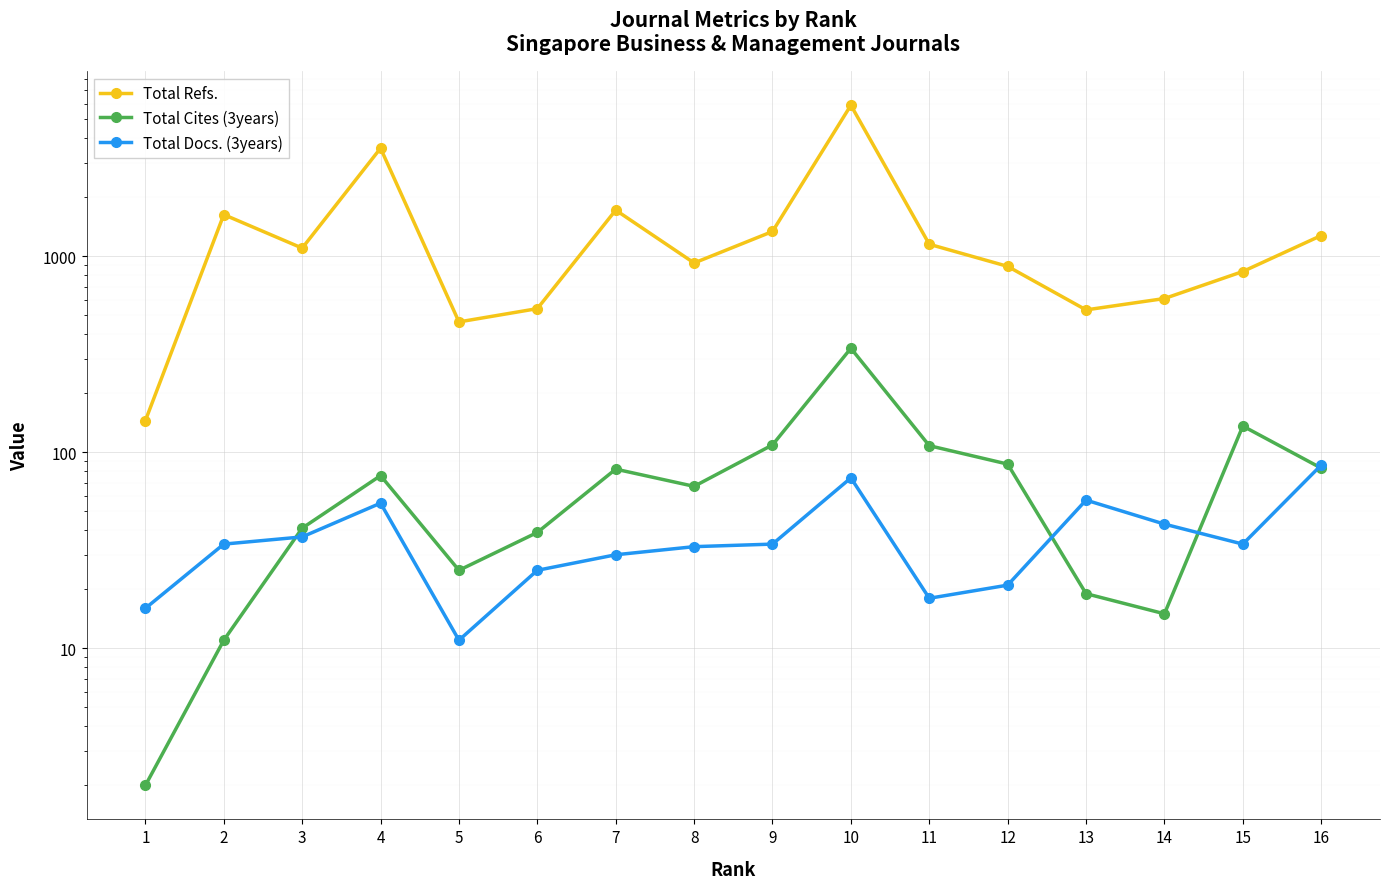

True or false: Total Refs. has a value of 1099 at 3.

True